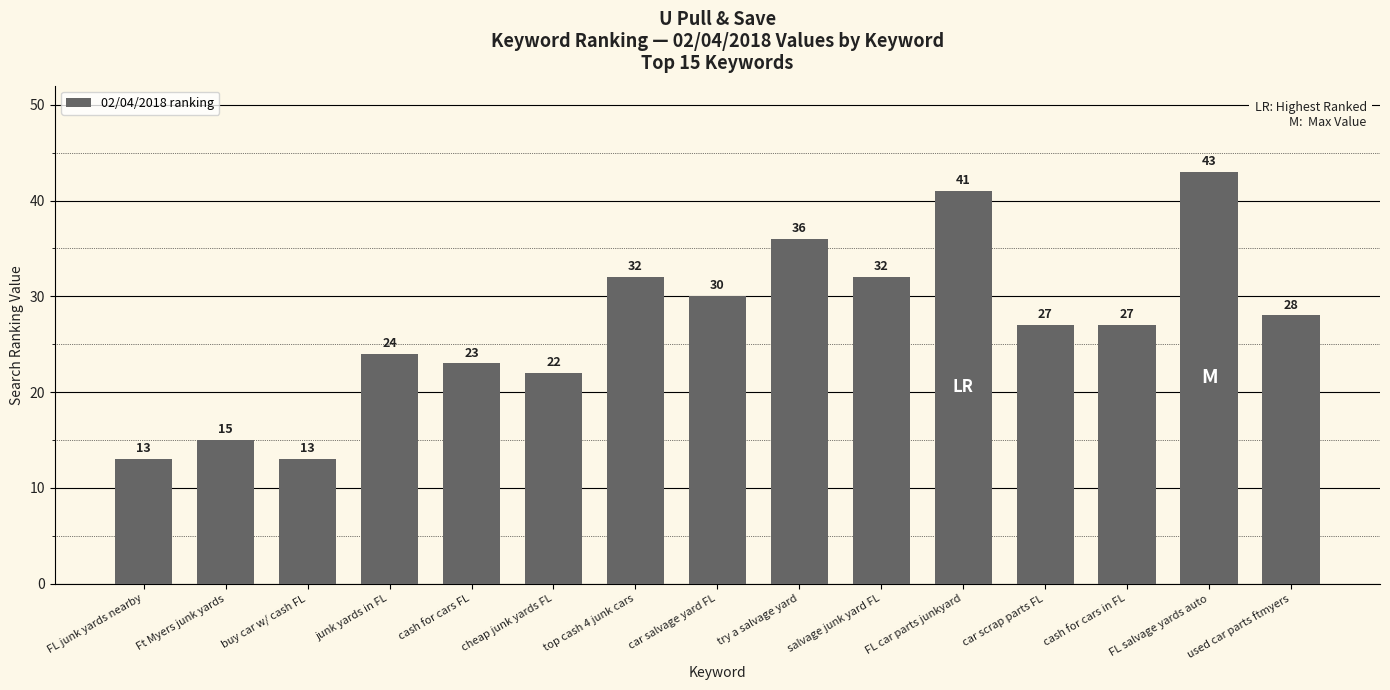

What is the greatest value displayed?

43